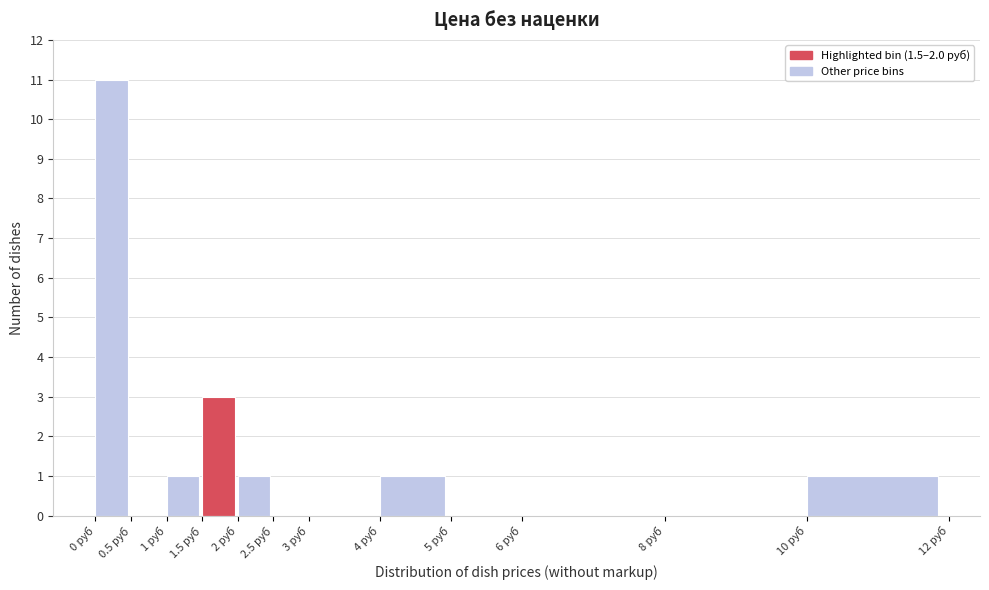

Over which range of the x-axis is the bar tallest?

0.0 to 0.5